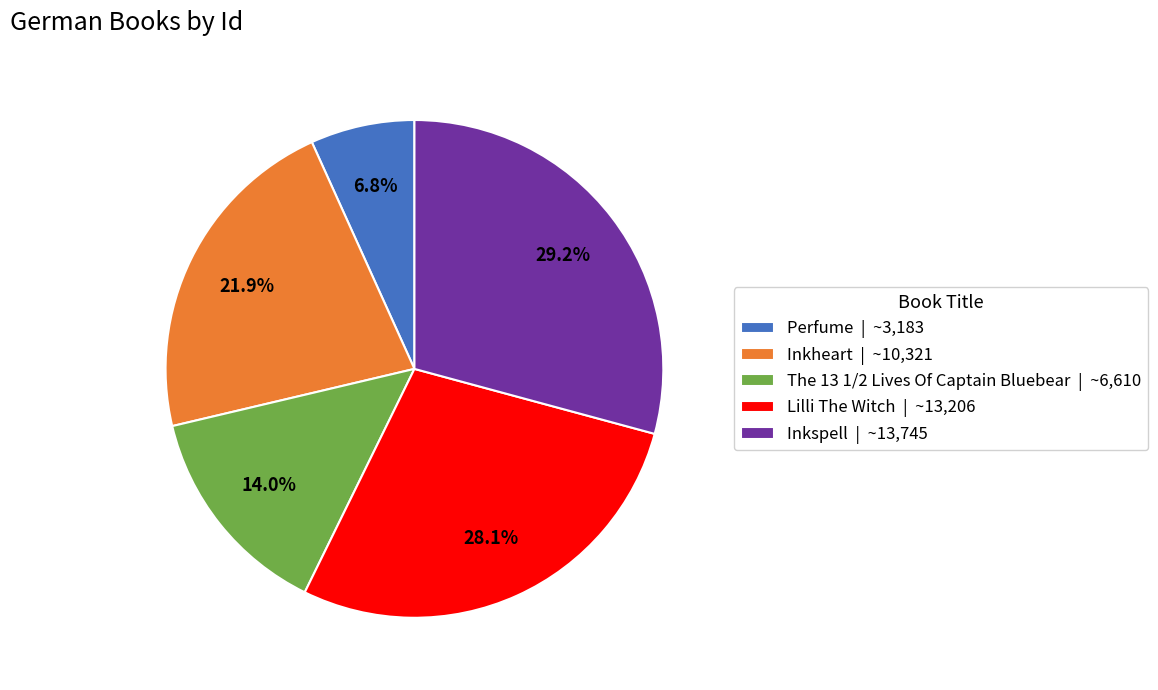

What percentage is NOT represented by The 13 1/2 Lives Of Captain Bluebear?

86.0%